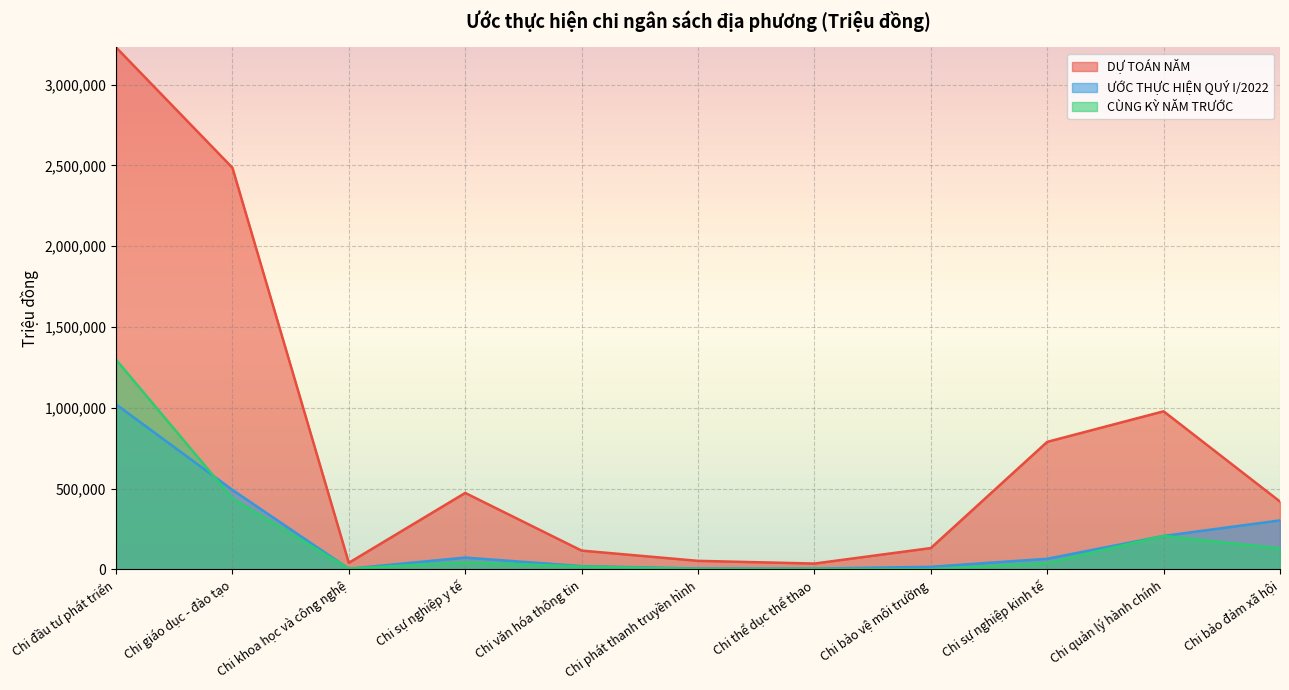

Reading left to right, list all the values displayed in this chart.

DỰ TOÁN NĂM: Chi đầu tư phát triển=3230380.0	Chi giáo dục - đào tạo=2485320.0	Chi khoa học và công nghệ=40670.0	Chi sự nghiệp y tế=473175.0	Chi văn hóa thông tin=116320.0	Chi phát thanh truyền hình=52905.0	Chi thể dục thể thao=36130.0	Chi bảo vệ môi trường=131950.0	Chi sự nghiệp kinh tế=789095.0	Chi quản lý hành chính=978220.0	Chi bảo đảm xã hội=419705.0
ƯỚC THỰC HIỆN QUÝ I/2022: Chi đầu tư phát triển=1021092.9	Chi giáo dục - đào tạo=492104.2	Chi khoa học và công nghệ=4305.7	Chi sự nghiệp y tế=73119.9	Chi văn hóa thông tin=20341.3	Chi phát thanh truyền hình=5566.5	Chi thể dục thể thao=5150.7	Chi bảo vệ môi trường=16151.2	Chi sự nghiệp kinh tế=65676.0	Chi quản lý hành chính=207074.4	Chi bảo đảm xã hội=303266.6
CÙNG KỲ NĂM TRƯỚC: Chi đầu tư phát triển=1298002.0	Chi giáo dục - đào tạo=439448.0	Chi khoa học và công nghệ=4933.6	Chi sự nghiệp y tế=44304.0	Chi văn hóa thông tin=18131.0	Chi phát thanh truyền hình=2768.3	Chi thể dục thể thao=3290.4	Chi bảo vệ môi trường=901.0	Chi sự nghiệp kinh tế=39941.7	Chi quản lý hành chính=207726.9	Chi bảo đảm xã hội=130037.1